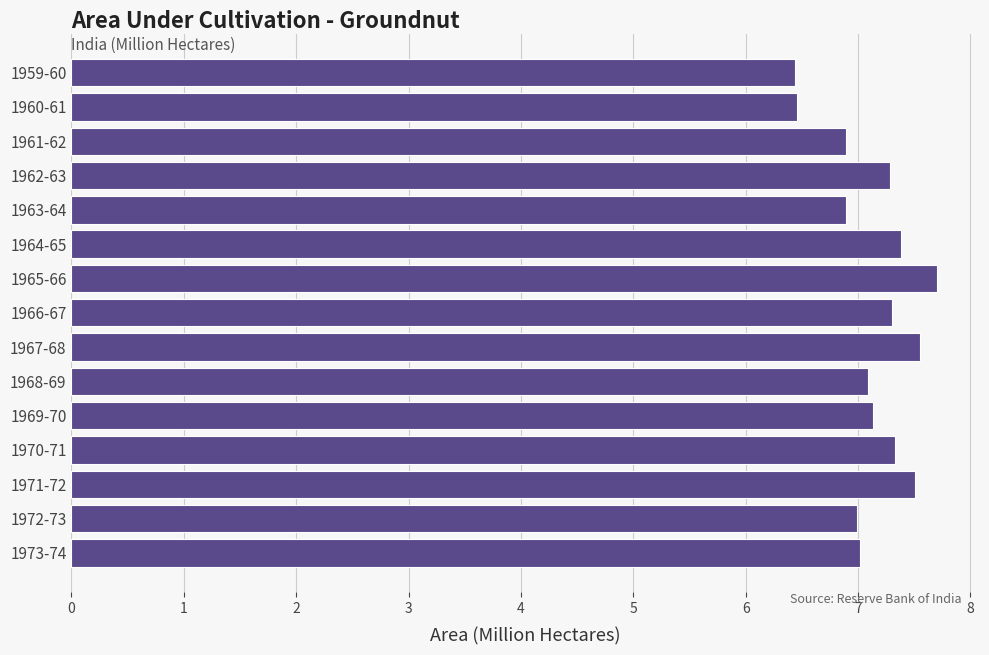

What is the change in value from 1964-65 to 1972-73?

-0.4